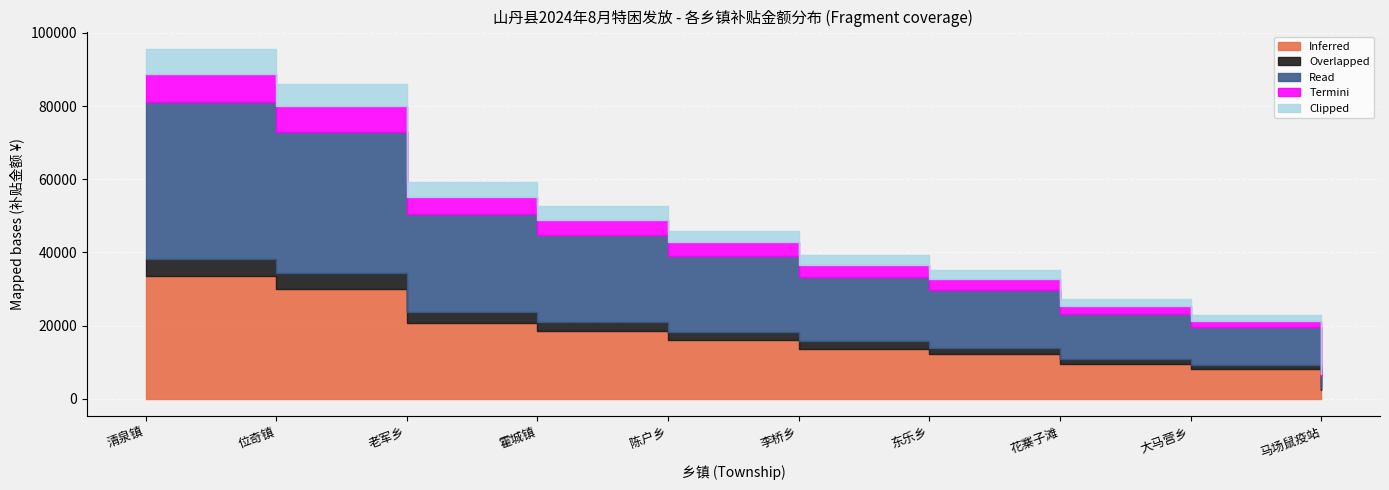

How many distinct data groups are displayed?

5